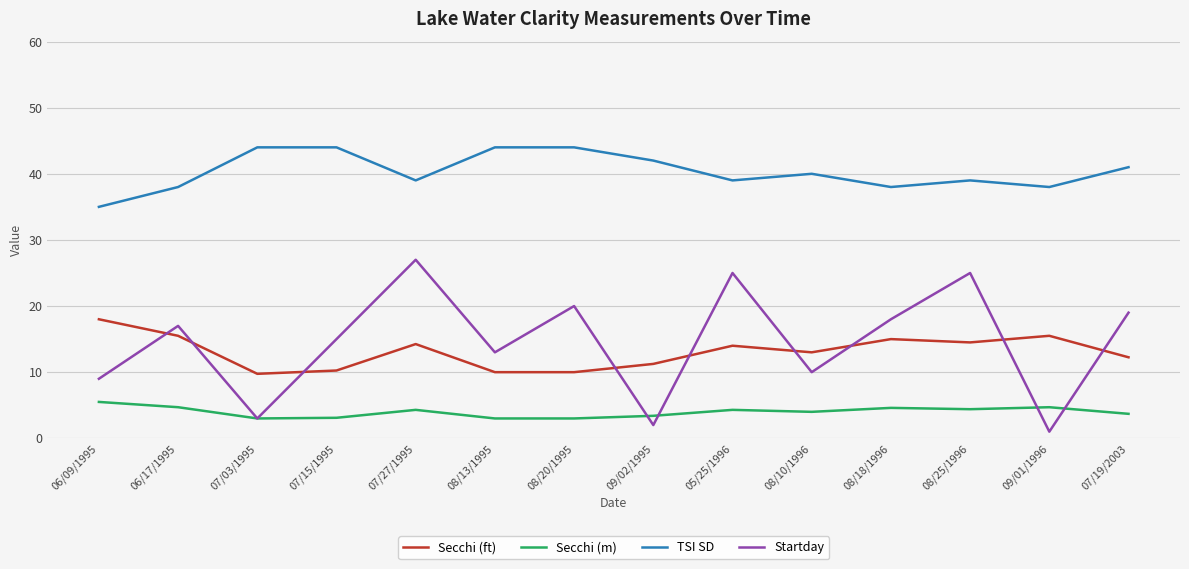

The Startday series shows 3.1 at 06/09/1995. True or false?

False